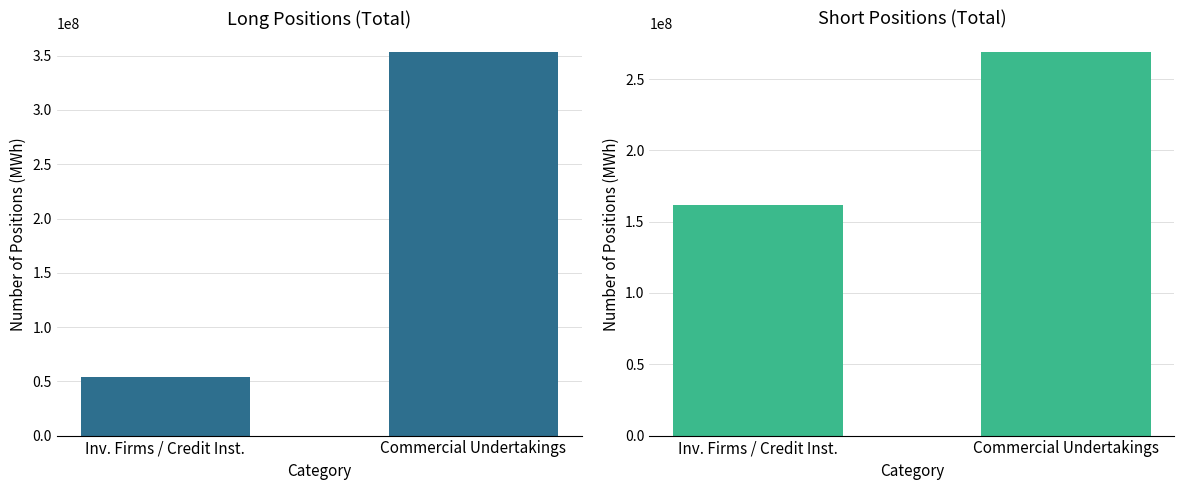

Rank the series by their maximum value, from highest to lowest.

Long, Short